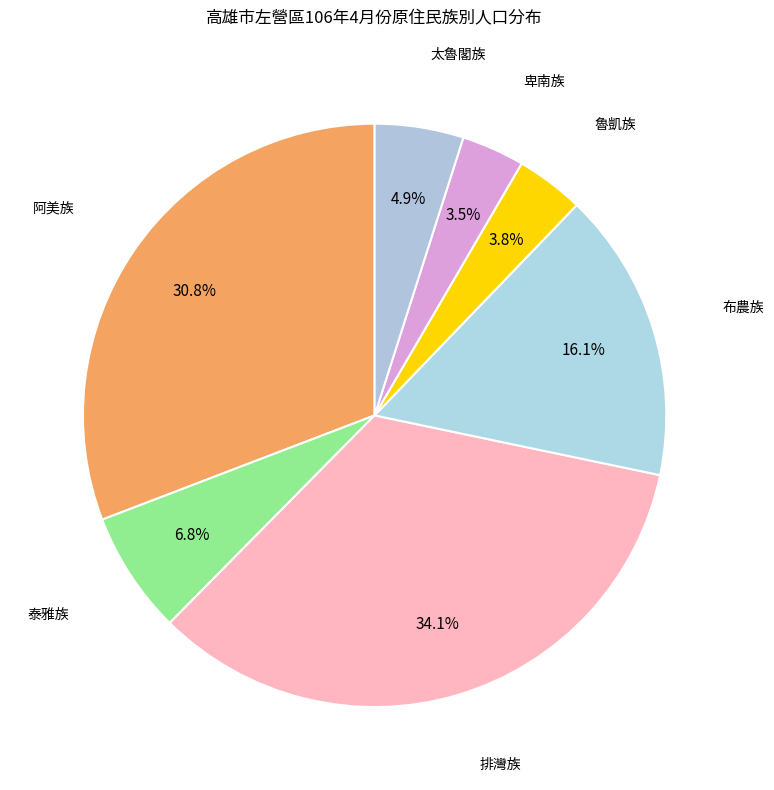

How many slices are in this pie chart?

7